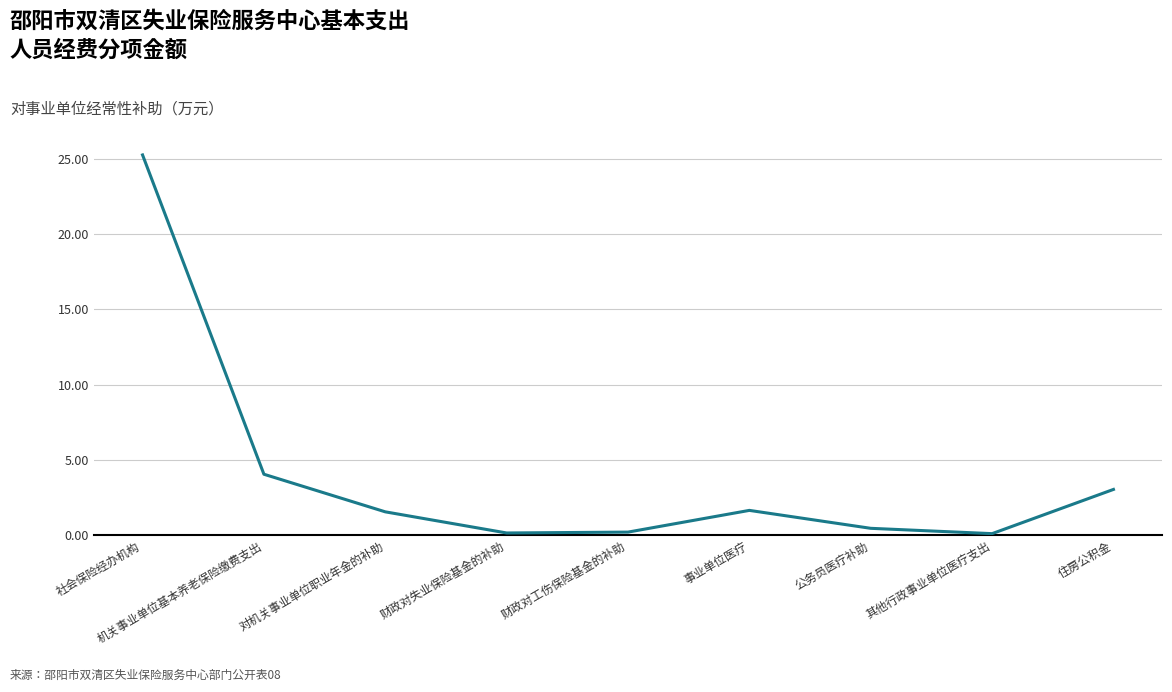

What position from the right is 对机关事业单位职业年金的补助?

7